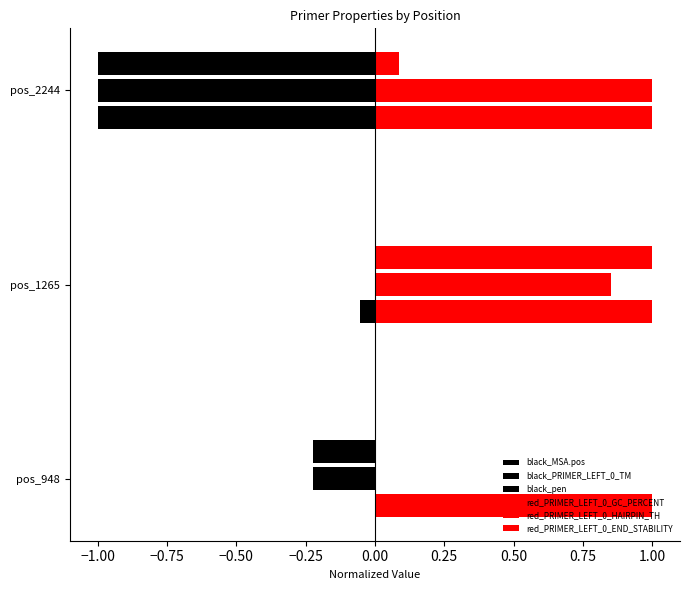

How many distinct data groups are displayed?

6